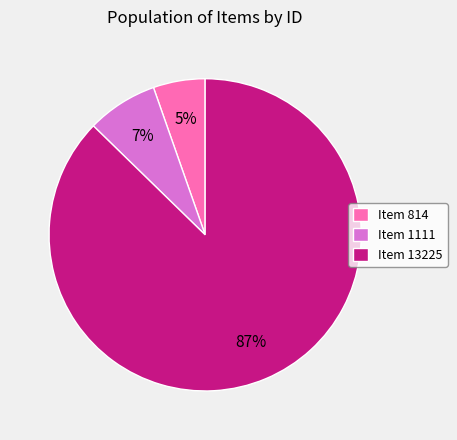

To the nearest percent, what is the average slice percentage?

33%